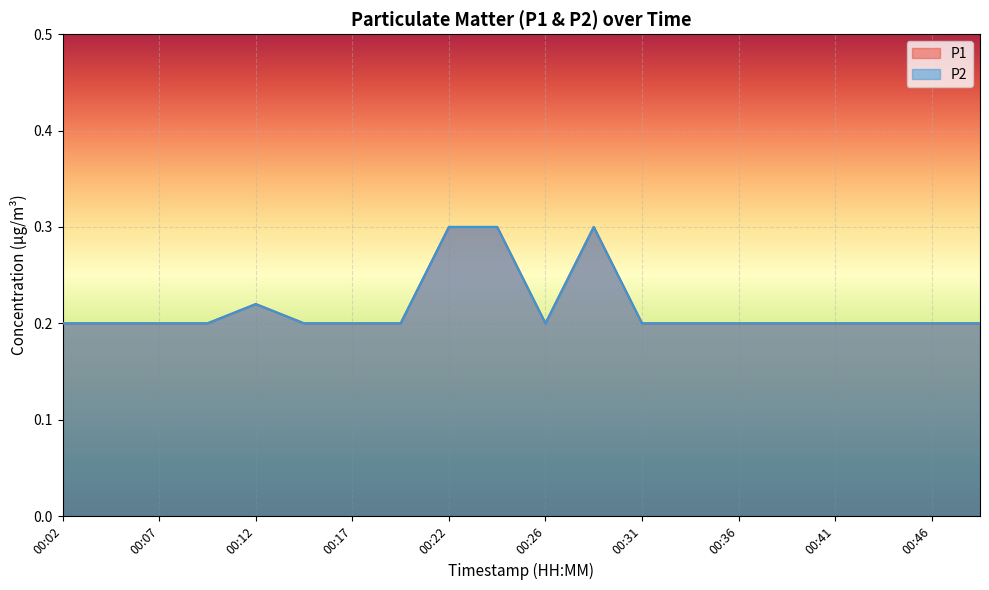

True or false: P2 and P1 cross at least once.

False